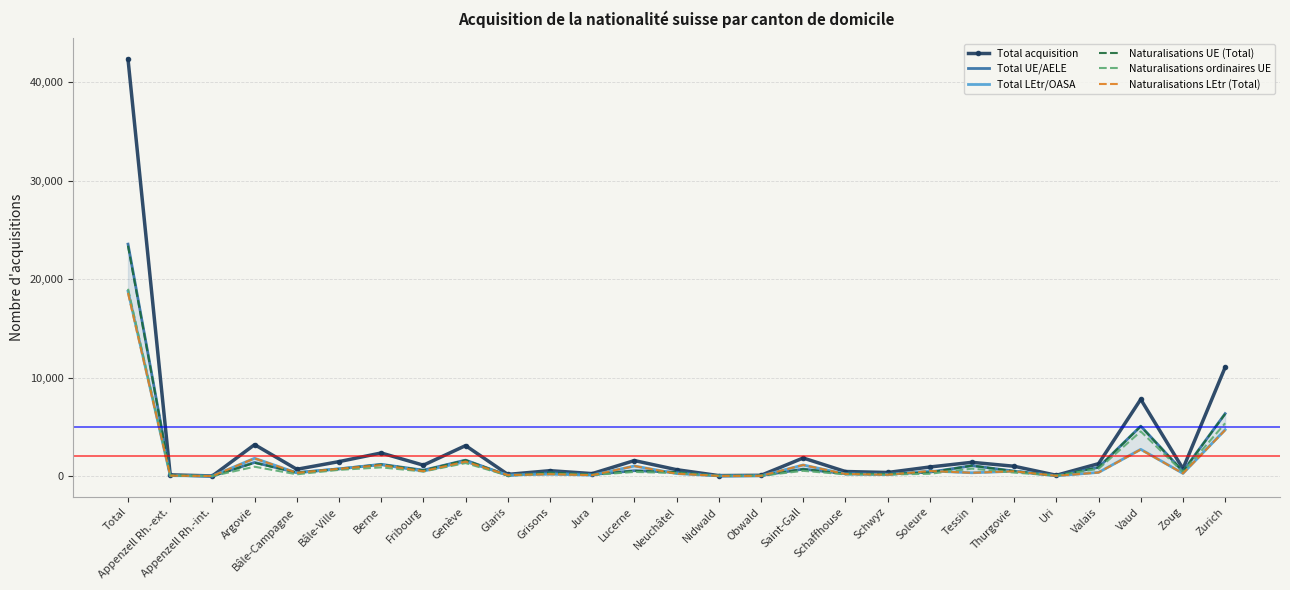

How many distinct data groups are displayed?

6